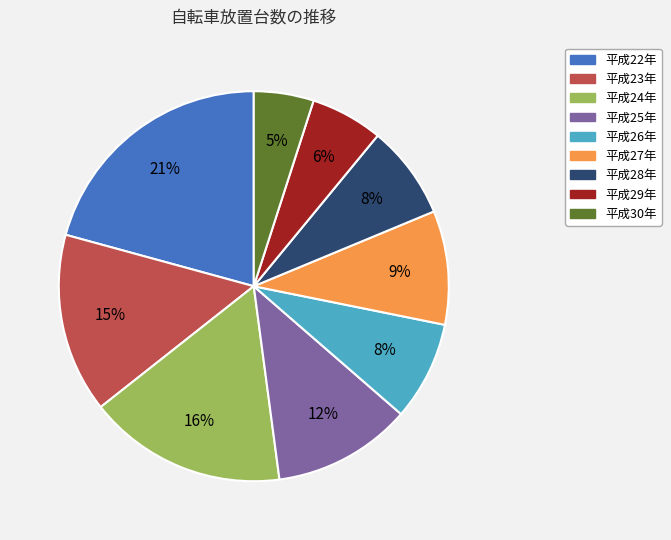

To the nearest percent, what is the average slice percentage?

11%